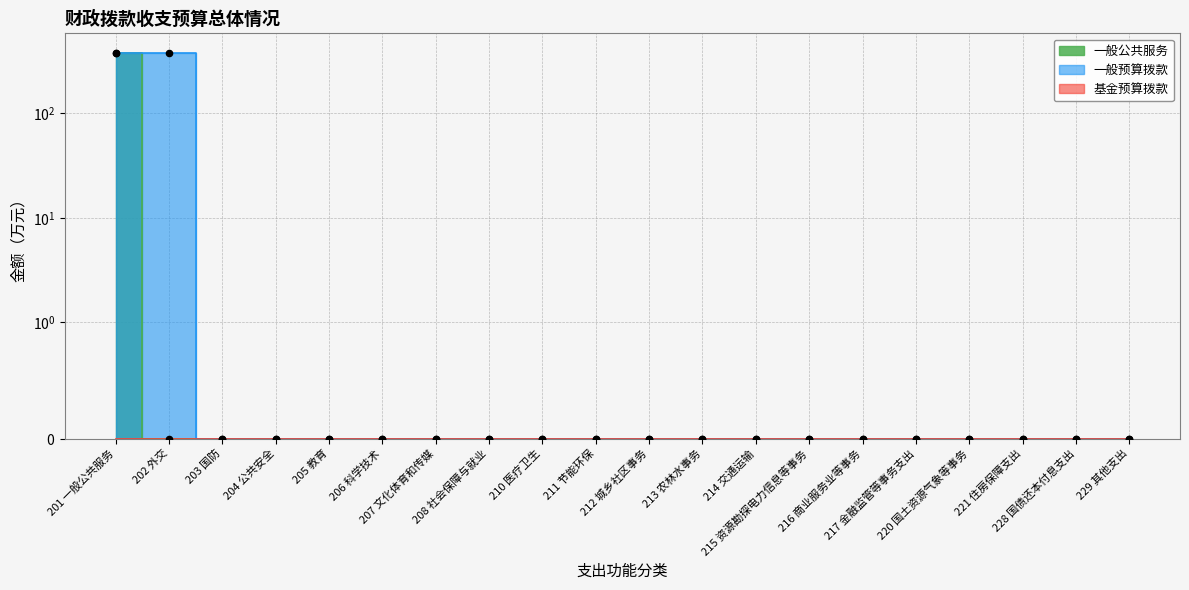

At how many categories does at least one series exceed 1?

2